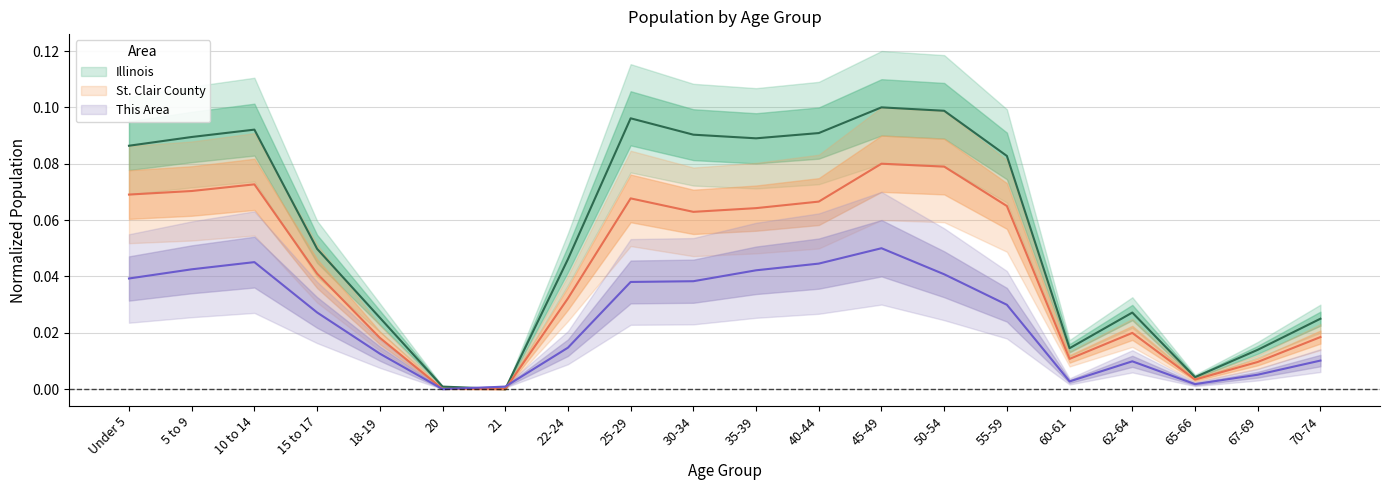

List the series in order of their peak value, lowest first.

This Area, St. Clair County, Illinois